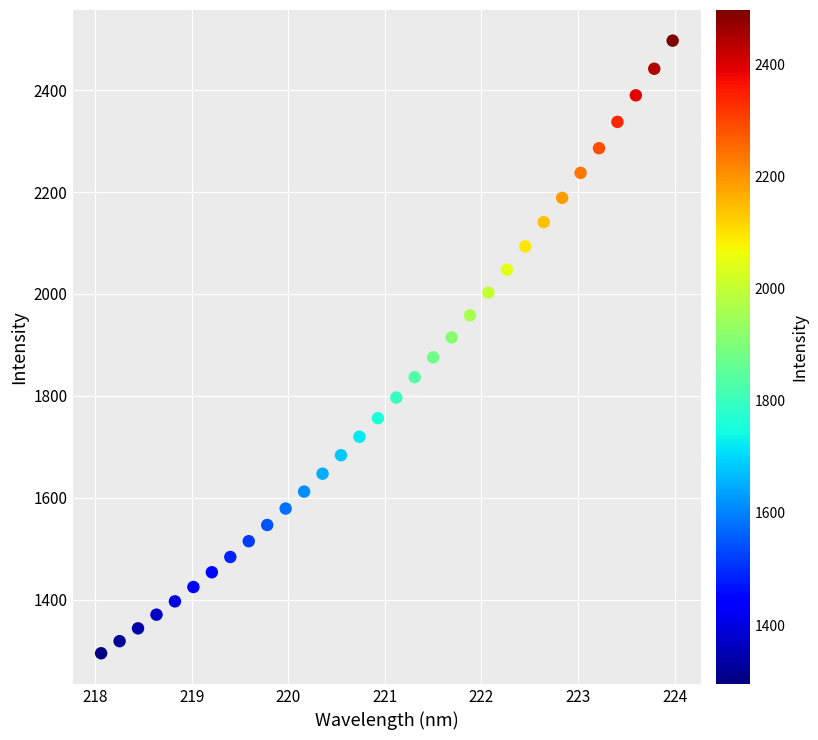

What is the range of Y values (max minus min)?

1202.2